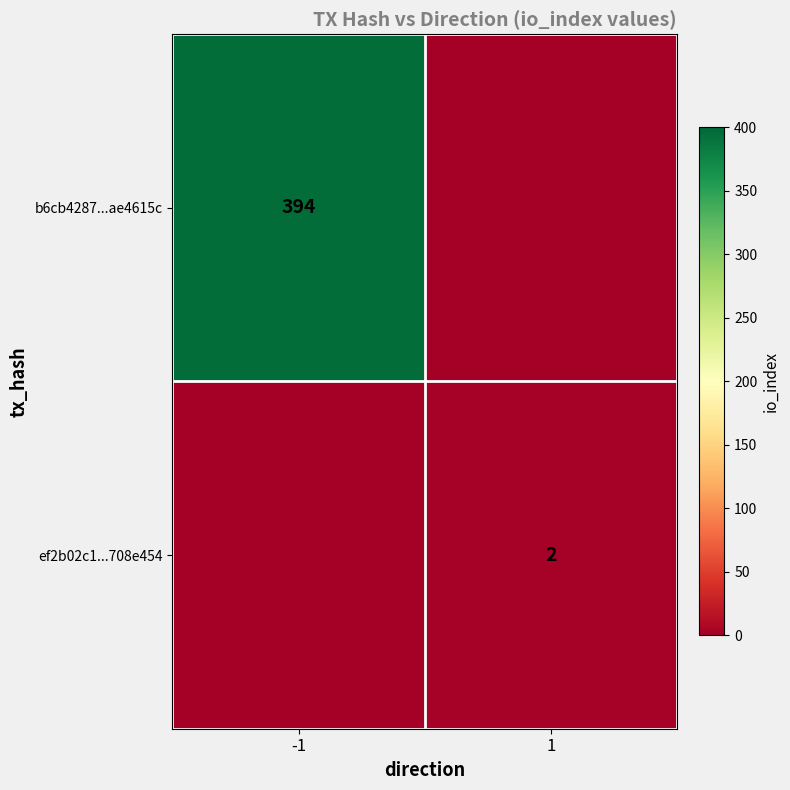

Which label corresponds to the smallest value in the chart?

1